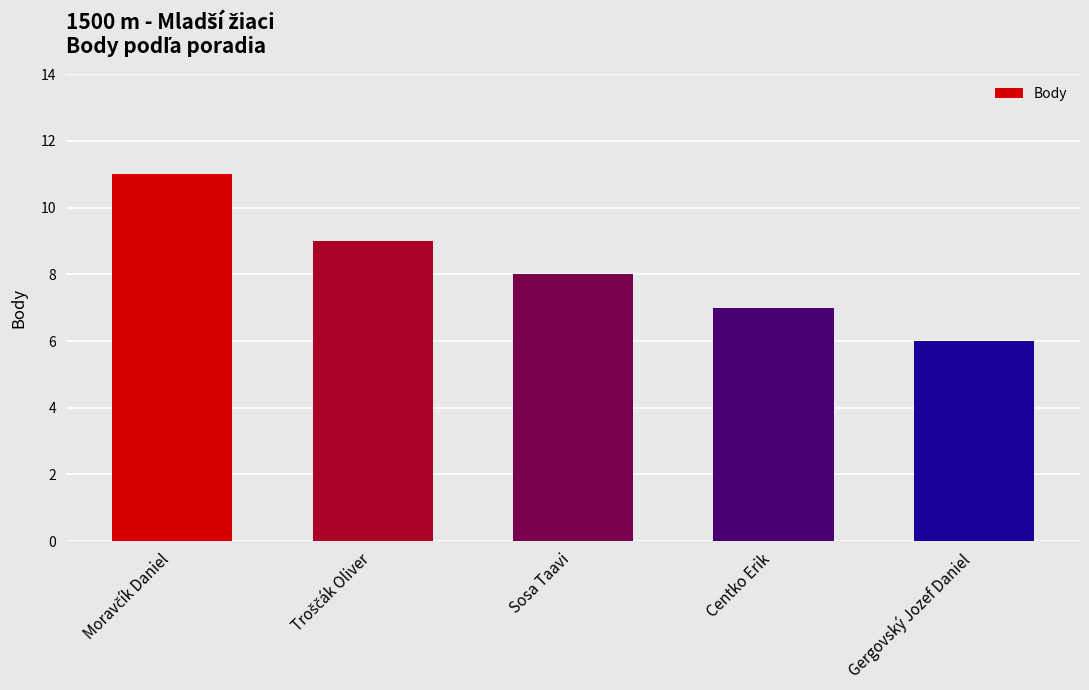

What is the greatest value displayed?

11